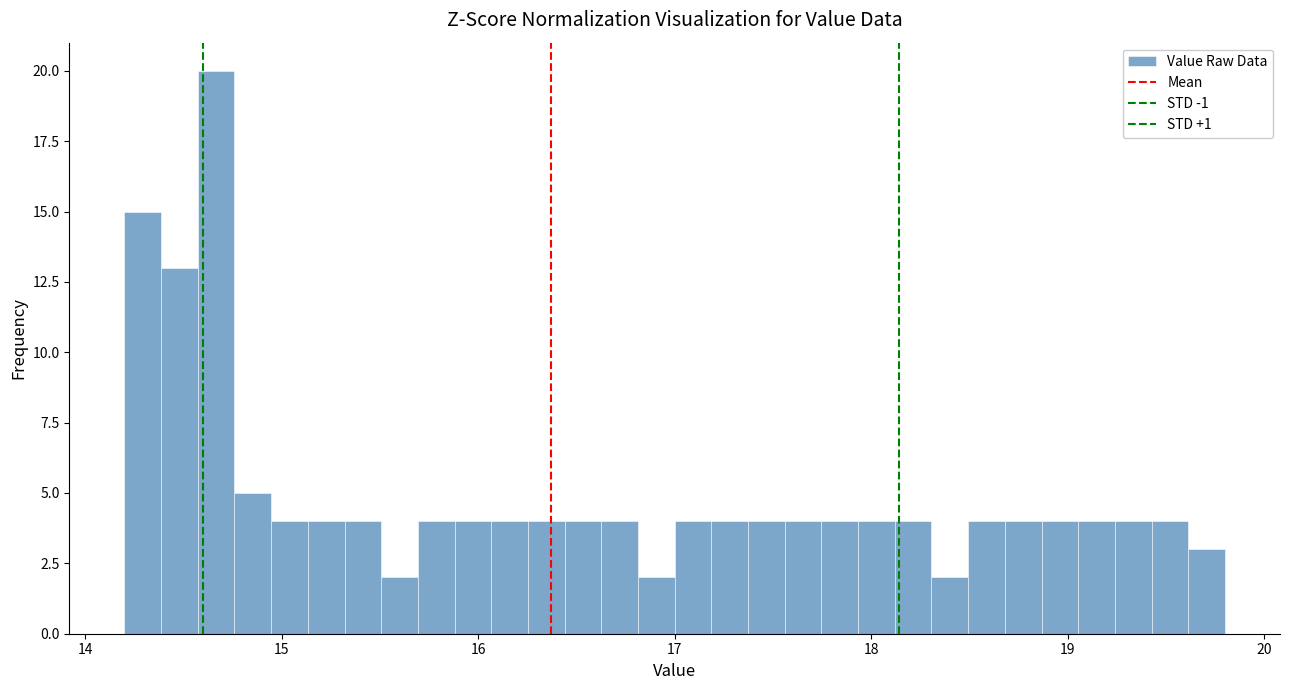

Around what value on the x-axis is the tallest bar? Give the approximate position of its centre, as read against the axis.

14.7